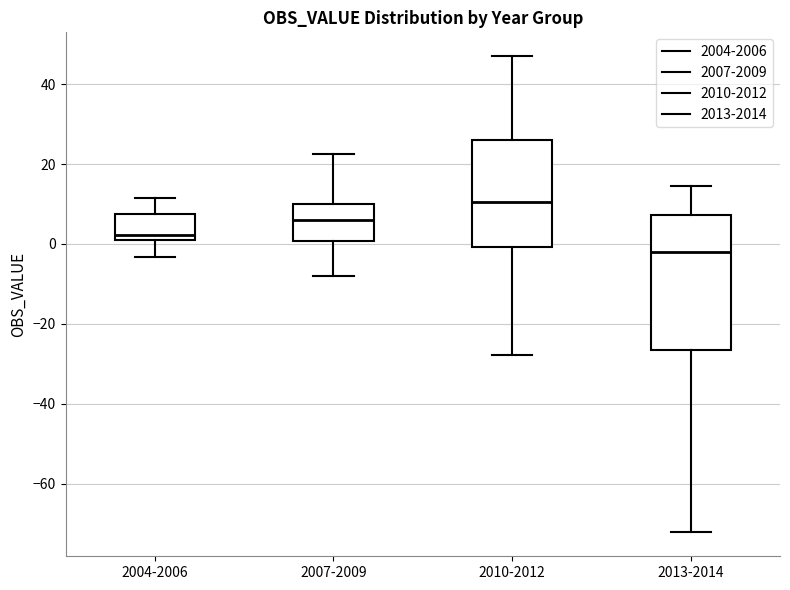

Comparing the boxes themselves (not the whiskers), which one is the tallest?

2013-2014